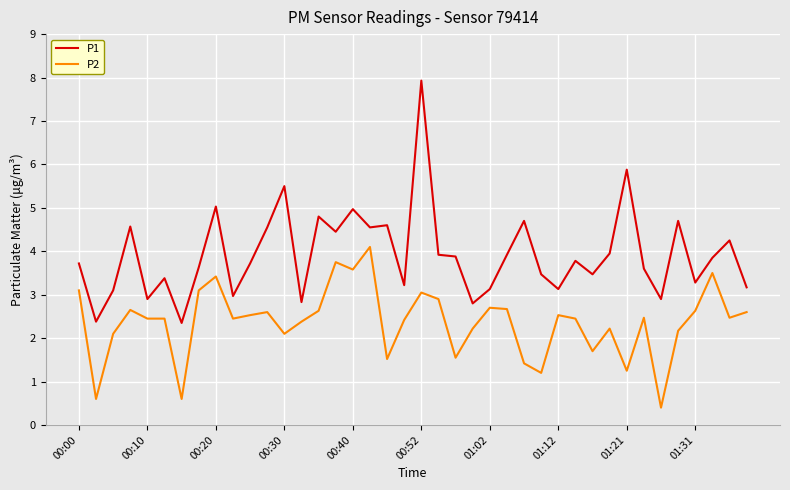

Which series has the largest total across all categories?

P1